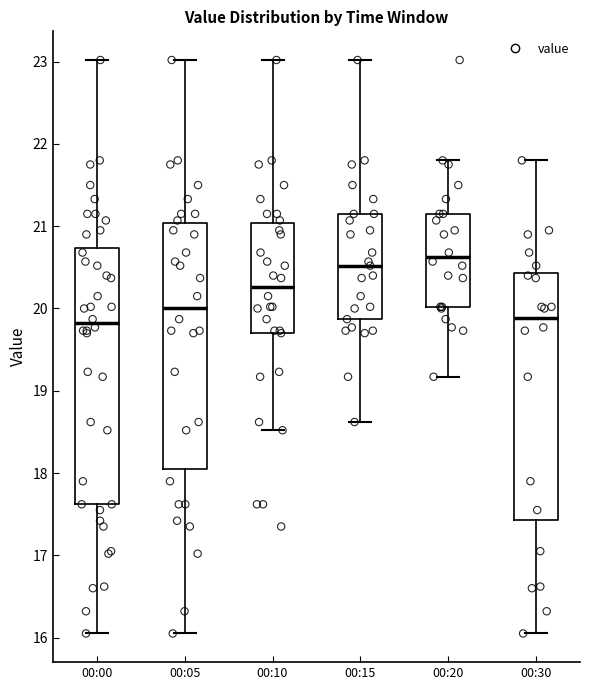

Where is the lower edge of the box for 00:10 on the y-axis? The values are not printed on the chart, so give them approximately, as read against the axis.

19.7